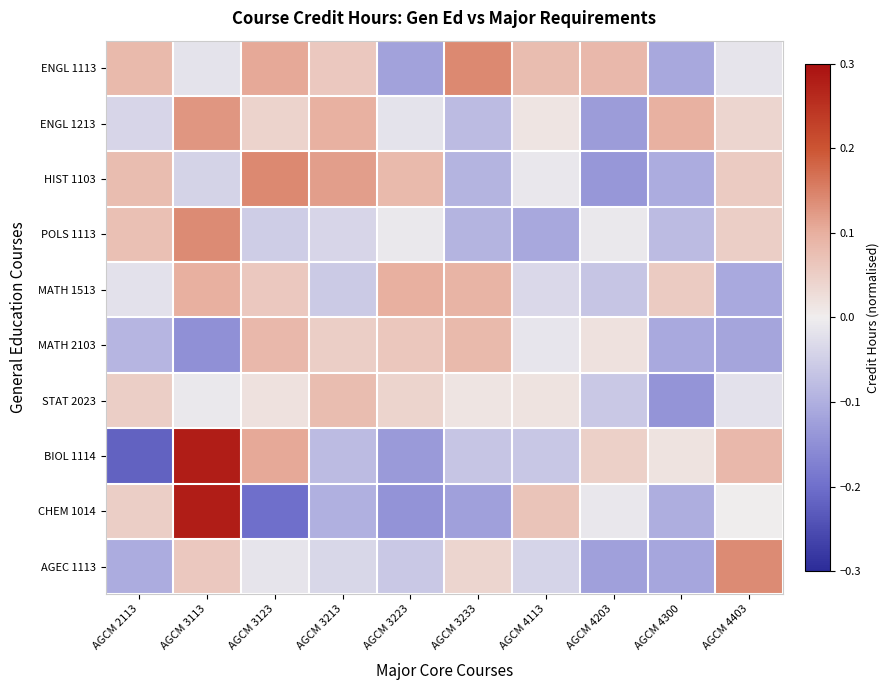

At how many categories does at least one series exceed 0?

10